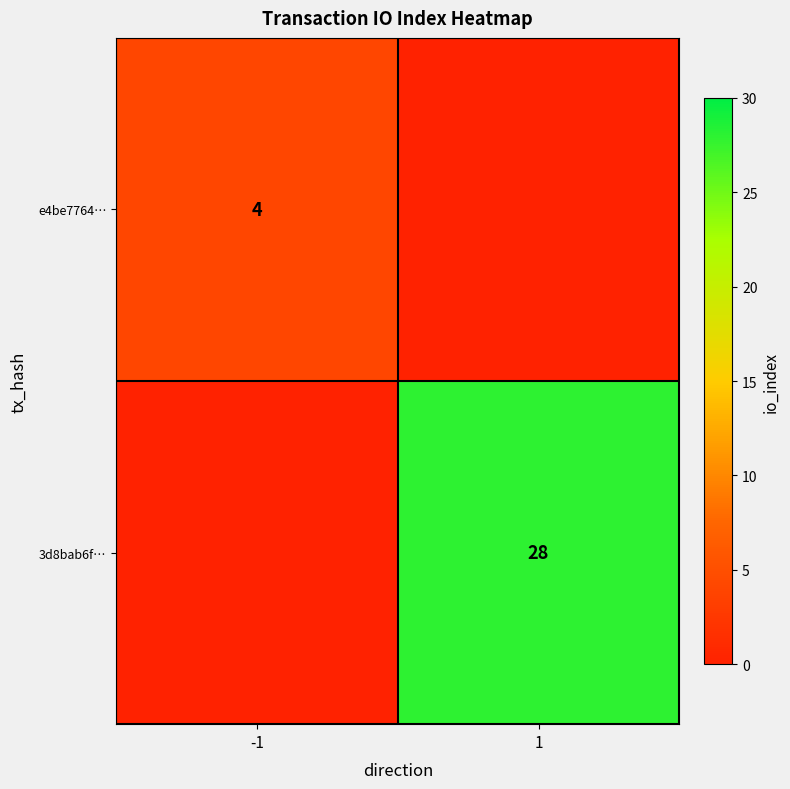

The value of 3d8bab6f… at 1 is 9. True or false?

False